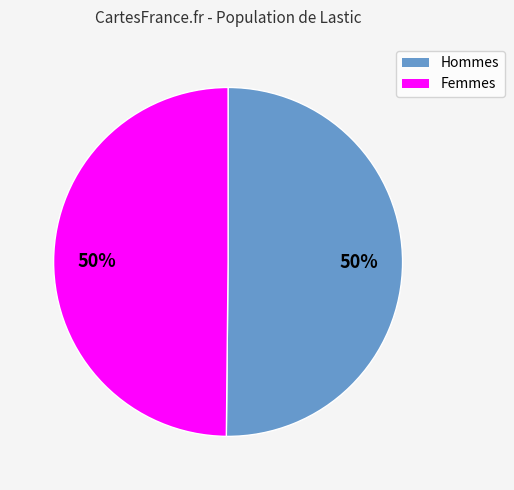

To the nearest percent, what is the average slice percentage?

50%